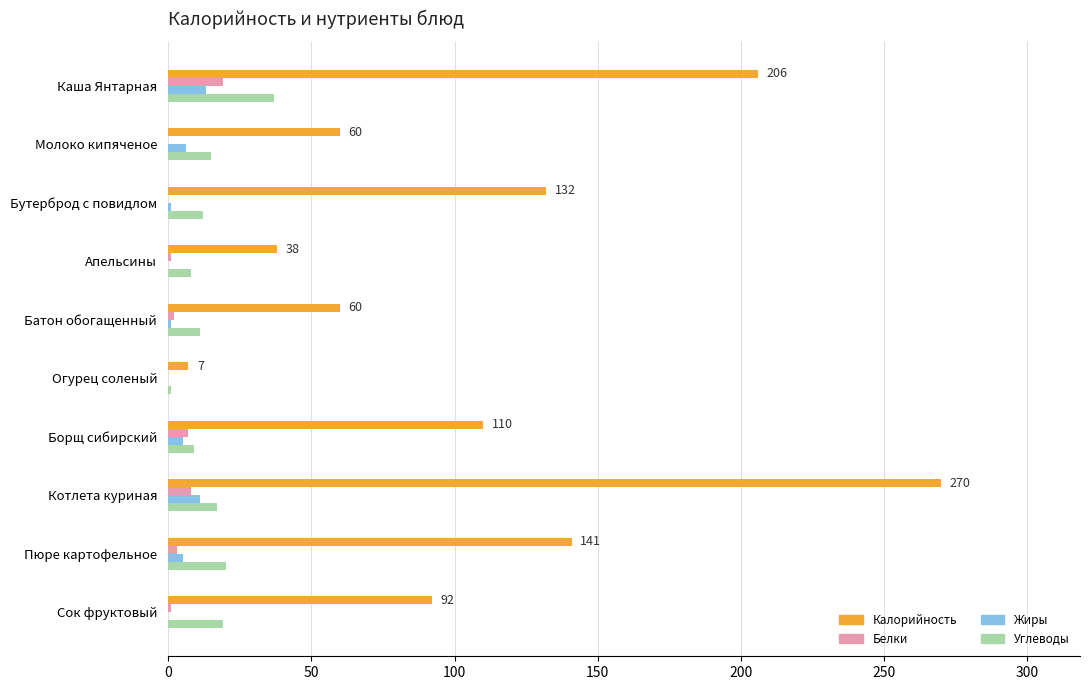

What is the average value of the Белки series?

4